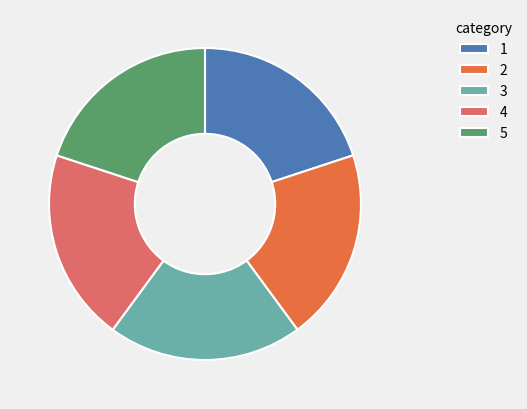

Does 1 account for over 50% of the chart?

No